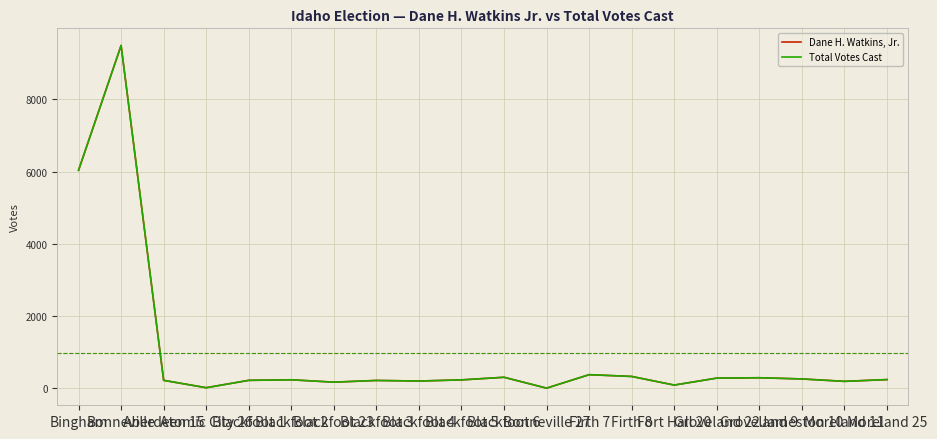

At which label is Total Votes Cast closest to 4748?

Bingham